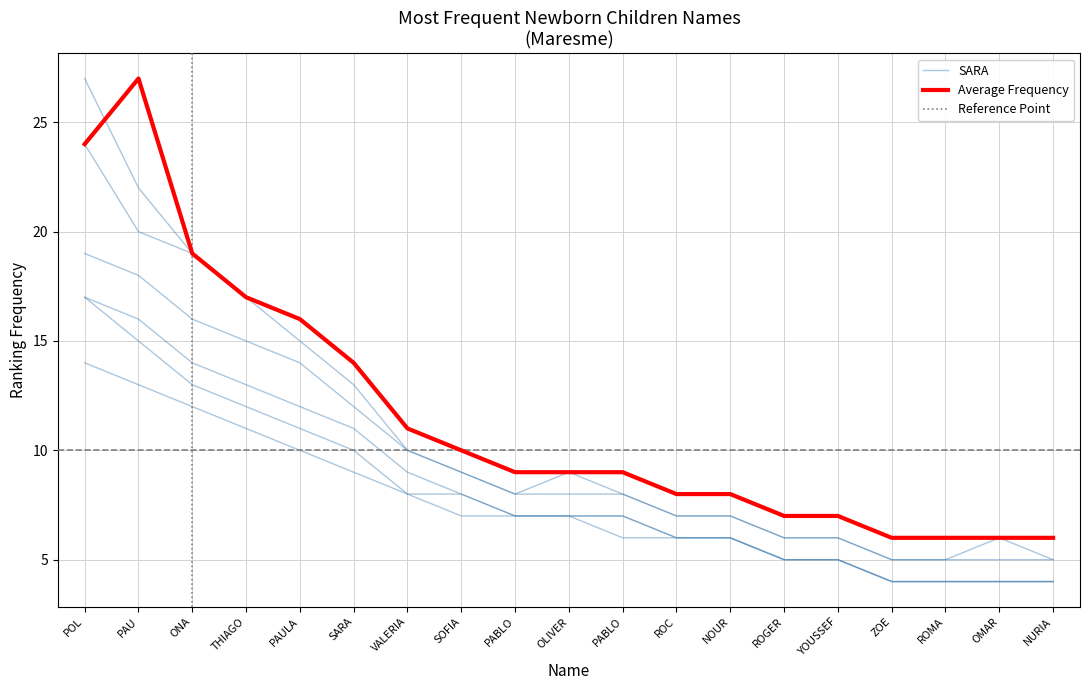

At which category does the data reach its first local peak?

PAU